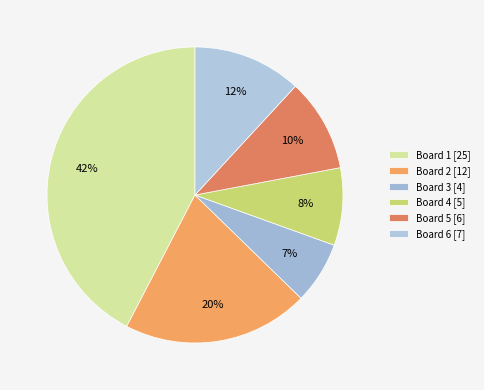

How many slices are in this pie chart?

6